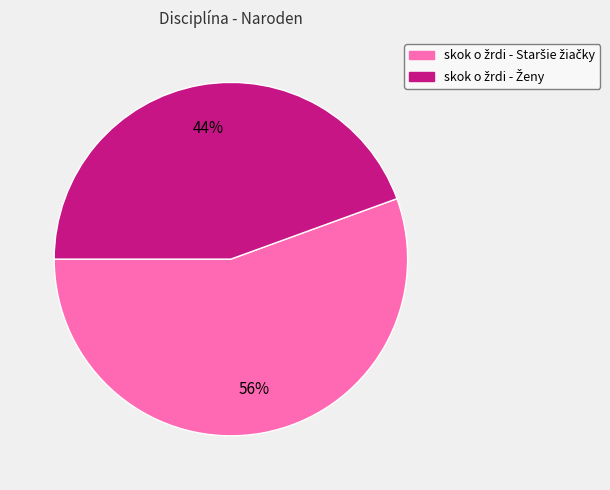

Is there a majority slice in this chart?

Yes